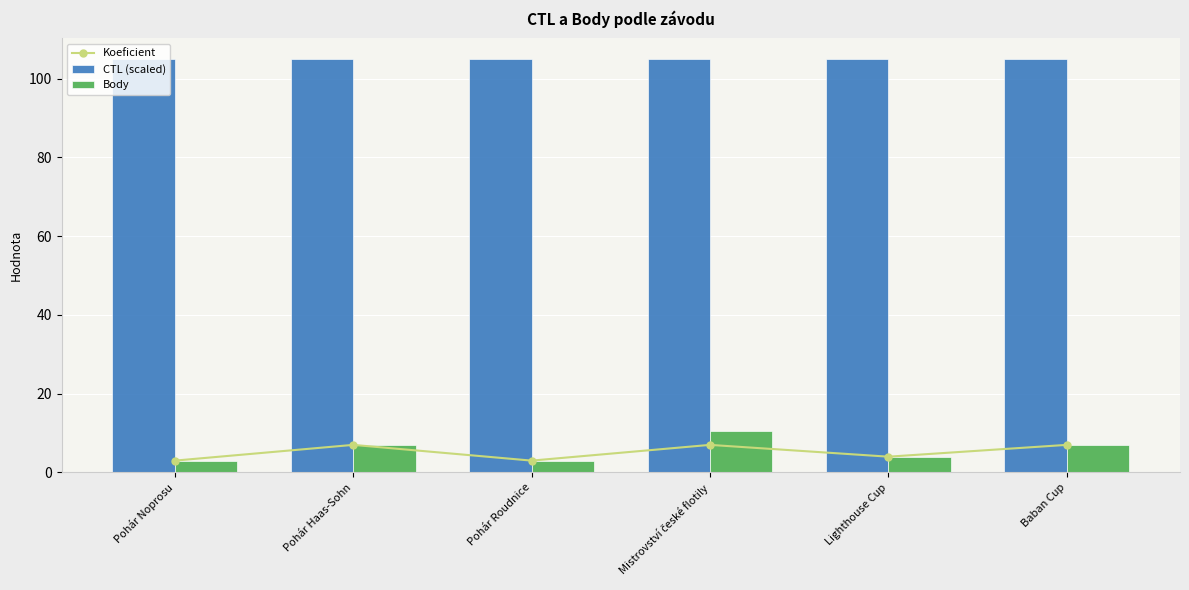

What is the sum of all CTL (scaled) values?

629.9